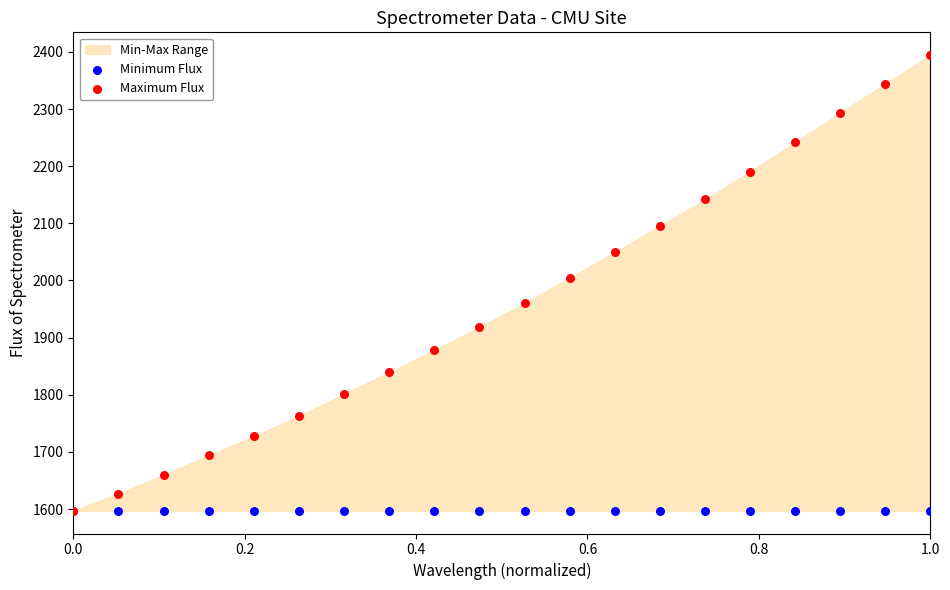

In the Maximum Flux series, what Y value is closest to 1995?

2004.0